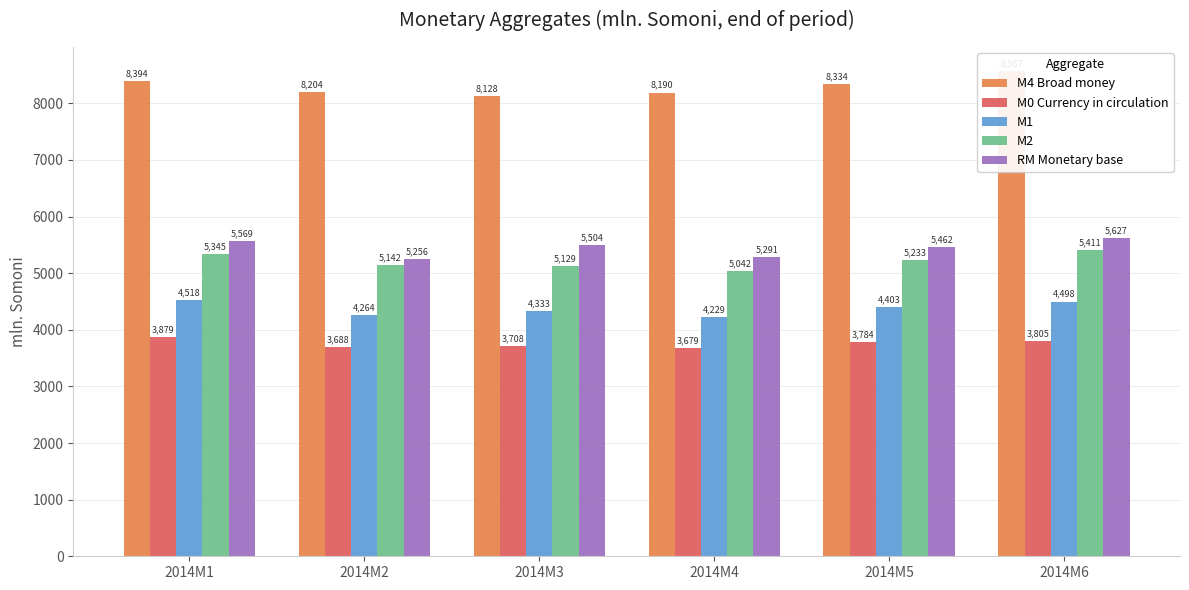

Which has a higher value, 2014M3 or 2014M4?

2014M4